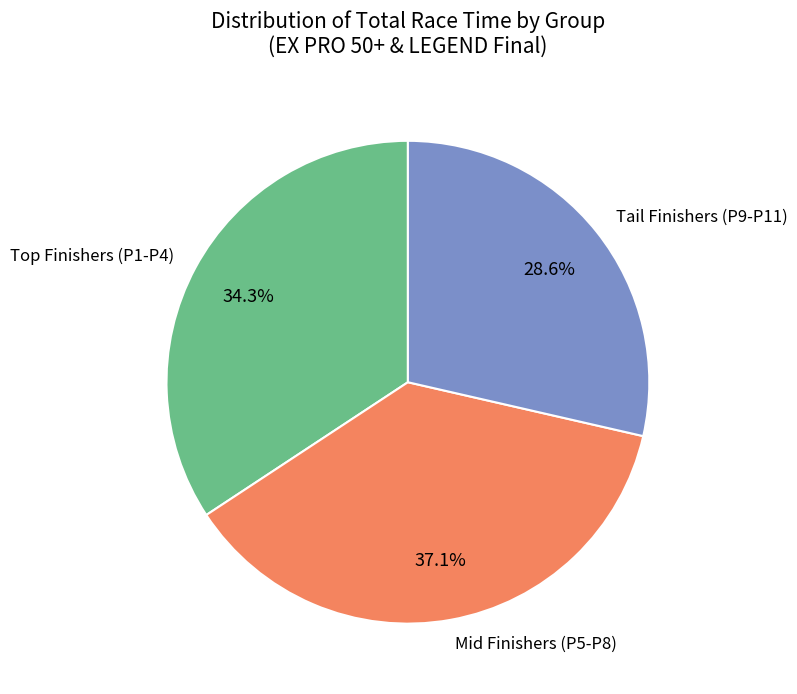

Which has a higher value, Mid Finishers (P5-P8) or Tail Finishers (P9-P11)?

Mid Finishers (P5-P8)